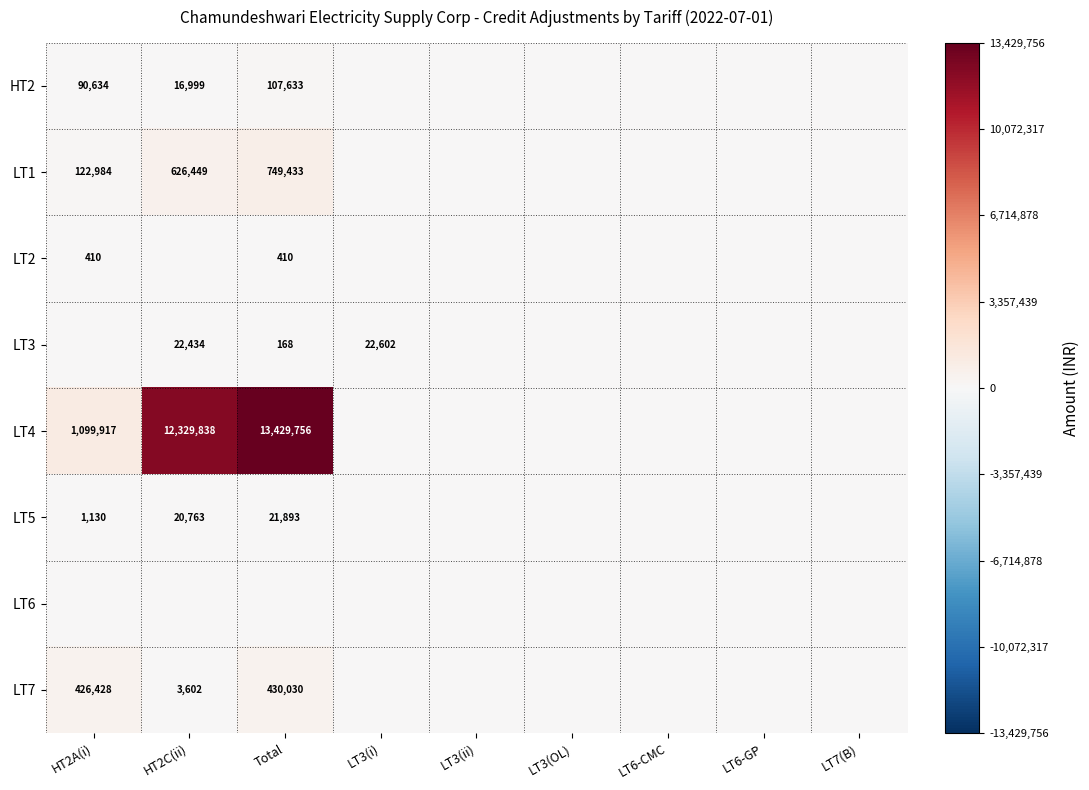

True or false: LT5 has a value of 31586 at HT2C(ii).

False